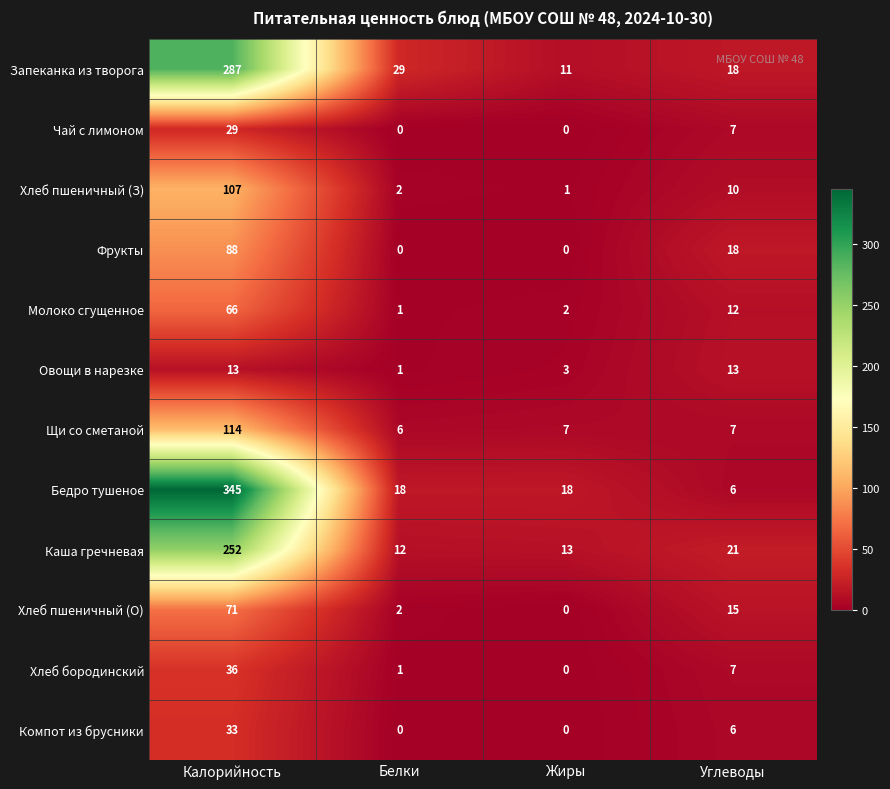

What is the sum of all Каша гречневая values?

298